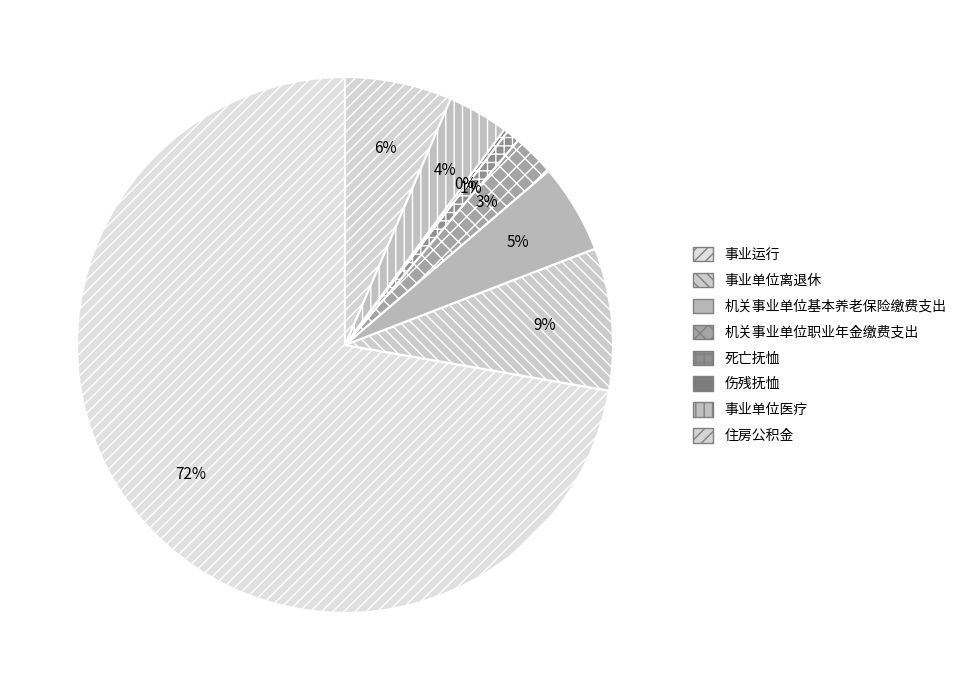

Does any single category account for the majority?

Yes